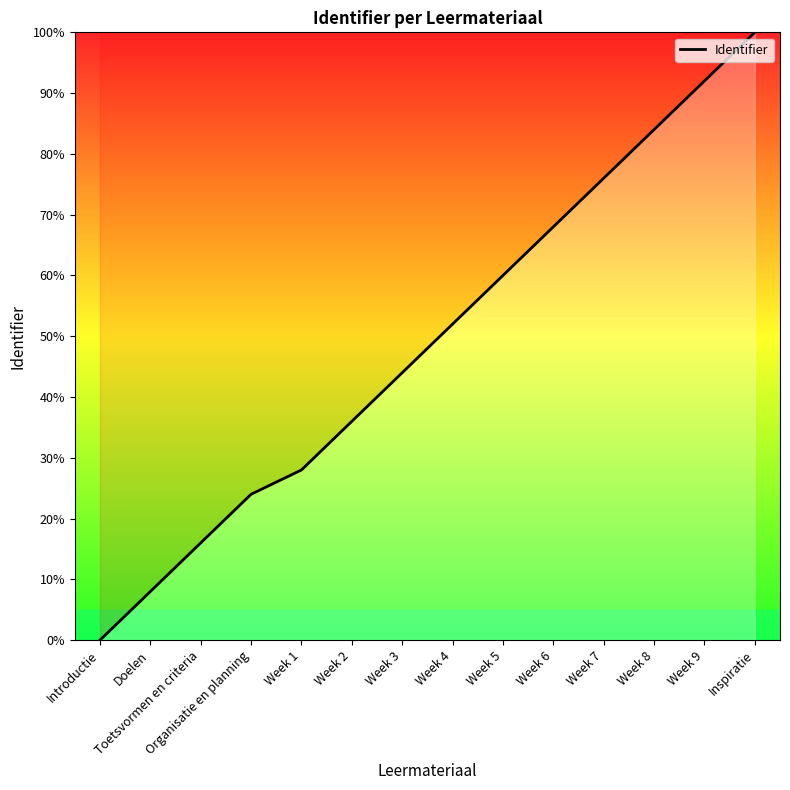

Rank the categories by value from highest to lowest.

Inspiratie, Week 9, Week 8, Week 7, Week 6, Week 5, Week 4, Week 3, Week 2, Week 1, Organisatie en planning, Toetsvormen en criteria, Doelen, Introductie